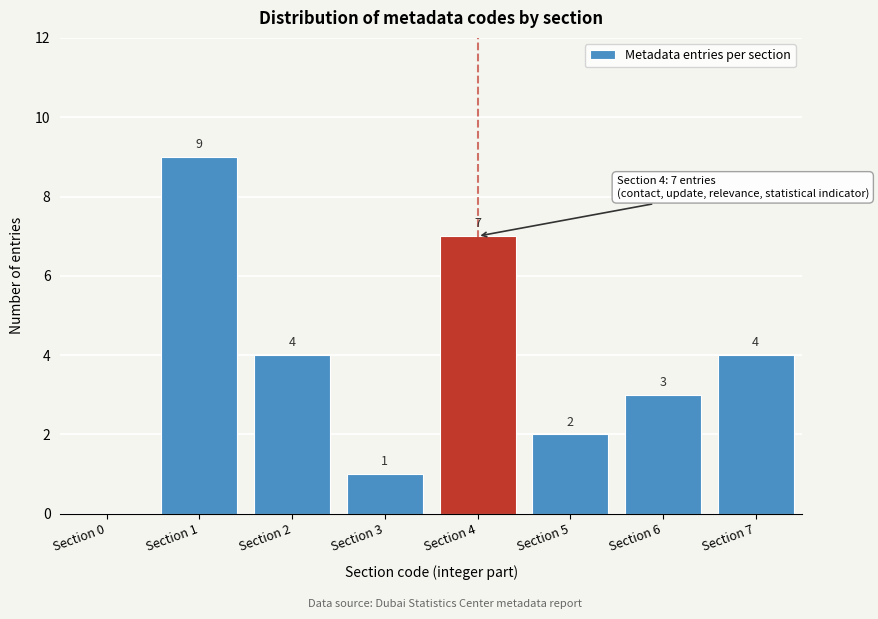

Reading left to right, list all the values displayed in this chart.

Section 0=0	Section 1=9	Section 2=4	Section 3=1	Section 4=7	Section 5=2	Section 6=3	Section 7=4